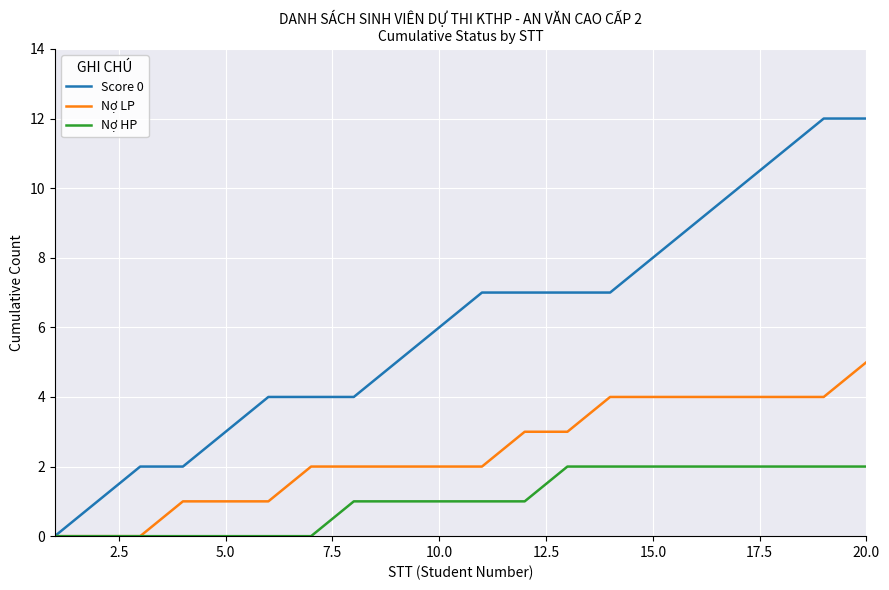

Rank the series by their average value, from lowest to highest.

Nợ HP, Nợ LP, Score 0